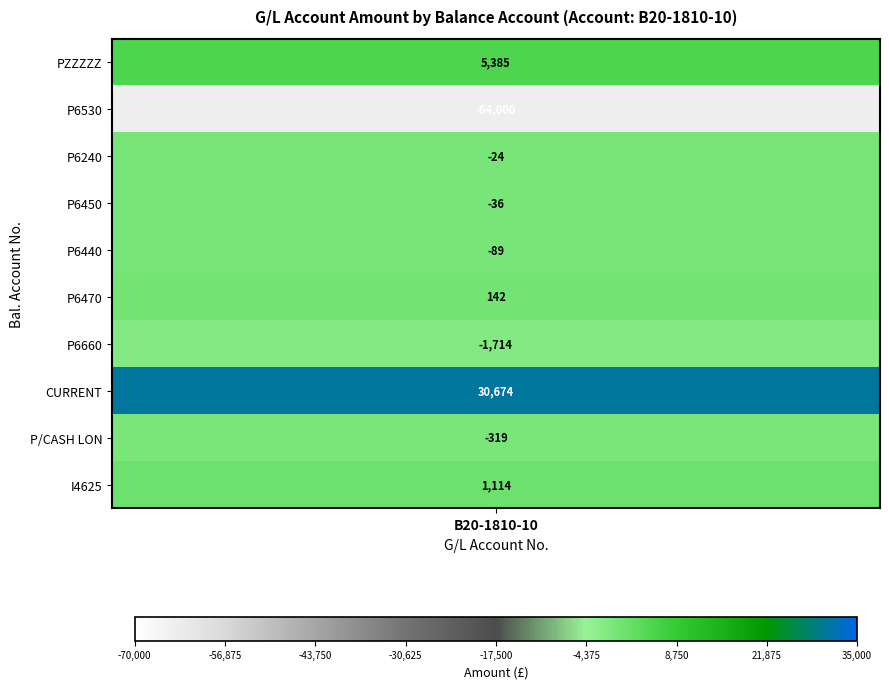

Reading right to left, what are all the values shown in this chart?

I4625=1113.5	P/CASH LON=-319.0	CURRENT=30673.5	P6660=-1714.0	P6470=142.4	P6440=-88.5	P6450=-36.0	P6240=-24.0	P6530=-64000.0	PZZZZZ=5385.3